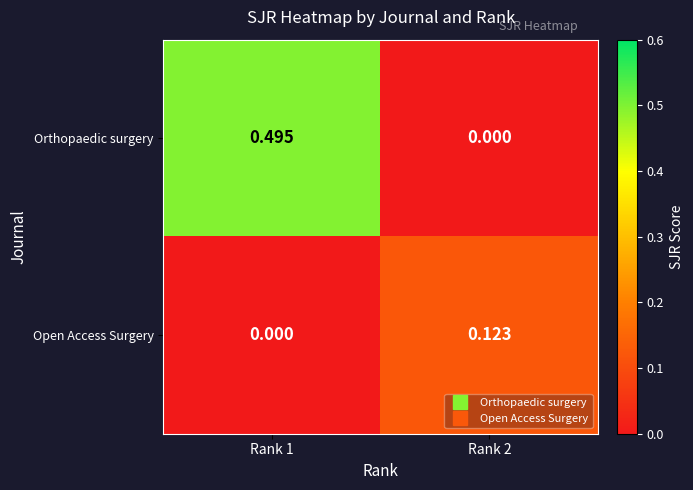

At Rank 2, list the series in order from smallest to largest.

Orthopaedic surgery, Open Access Surgery